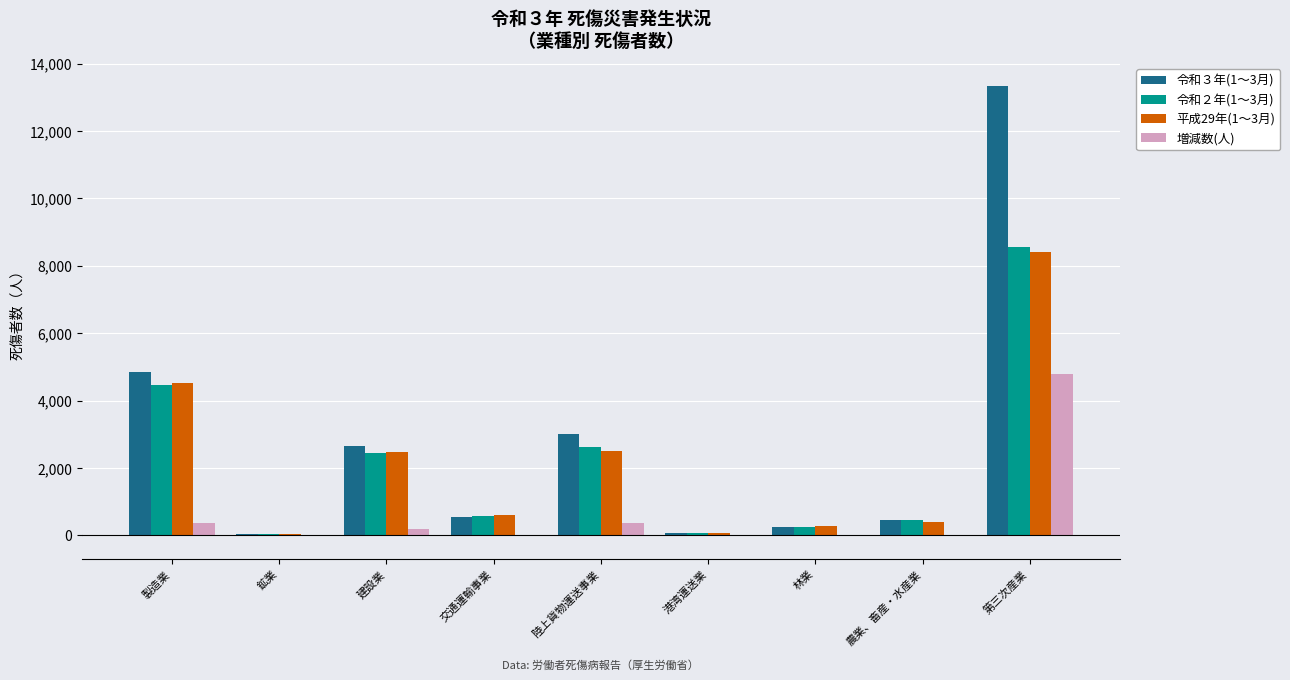

At which label is 増減数(人) closest to 2375?

陸上貨物運送事業